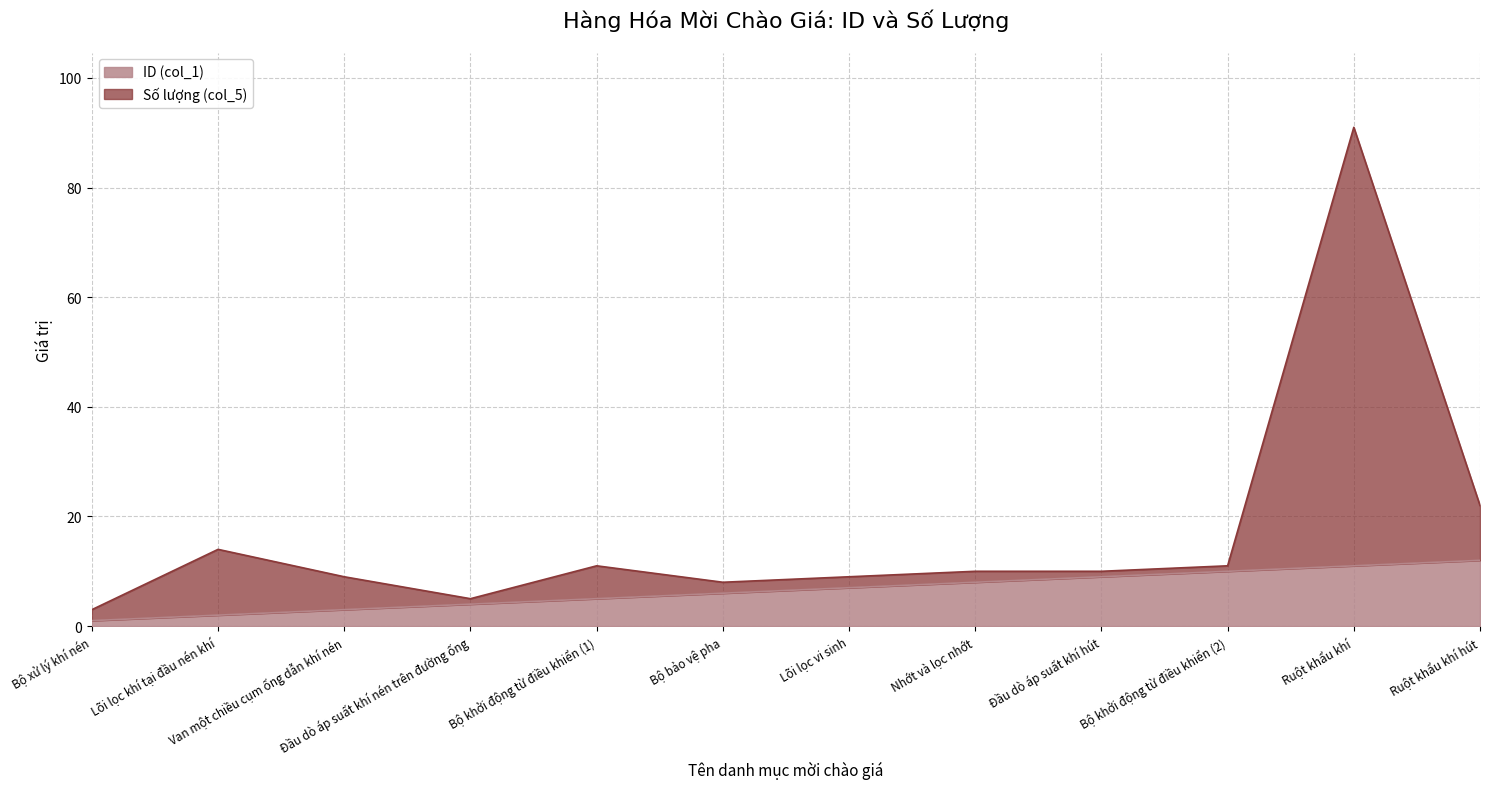

Which has a higher value, Nhớt và lọc nhớt or Lõi lọc vi sinh?

Nhớt và lọc nhớt